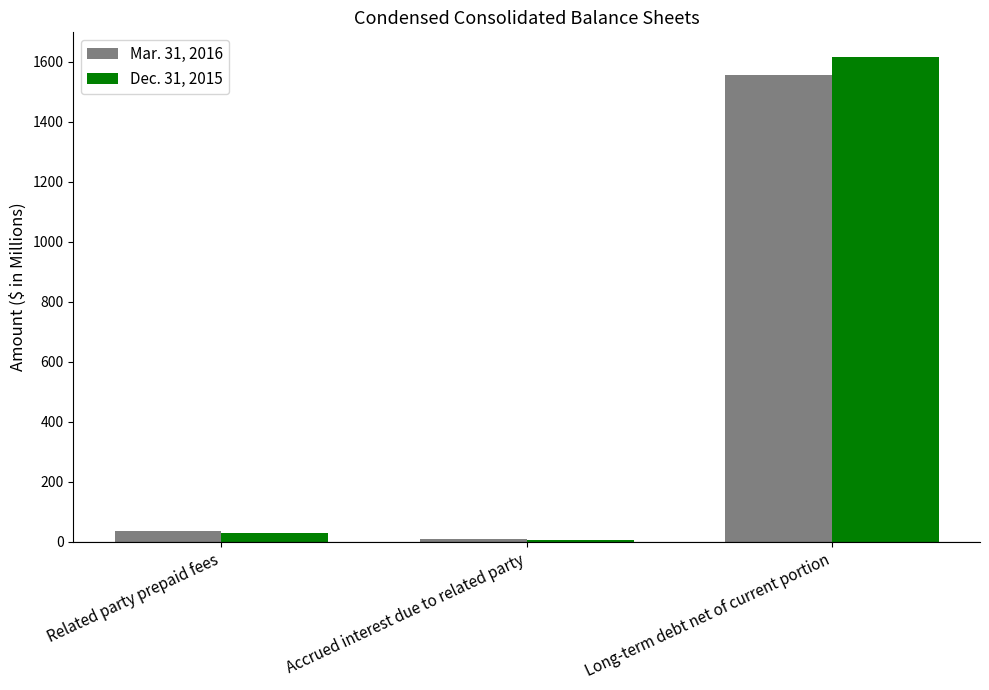

What is the total value across all series at Accrued interest due to related party?

15.2